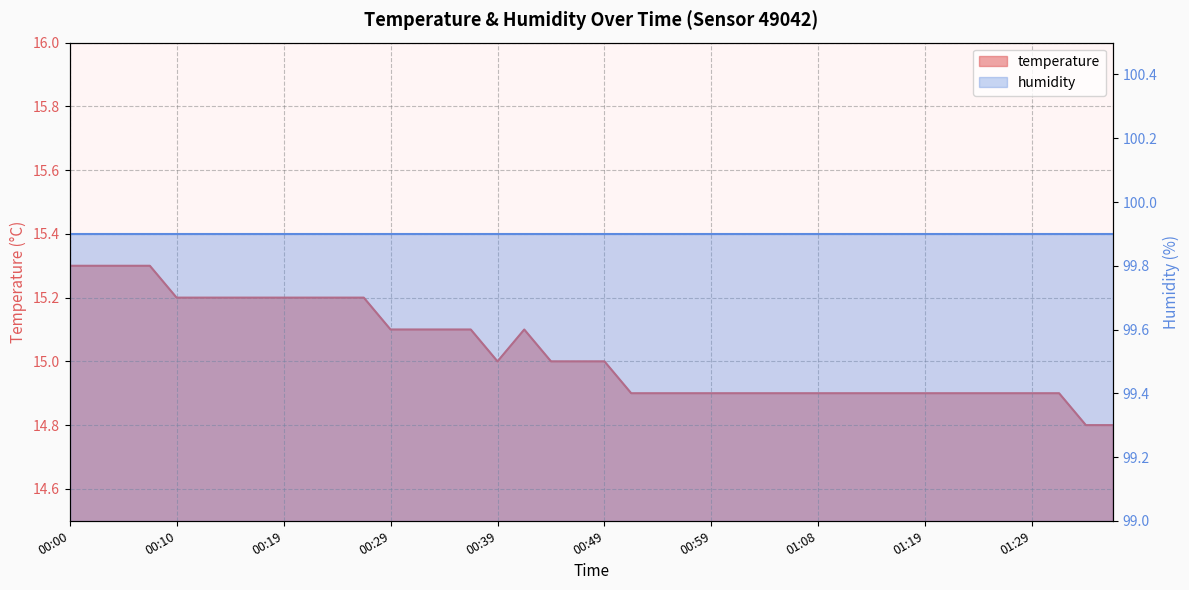

Reading left to right, transcribe all the data shown in this chart.

00:00=15.3	00:02=15.3	00:05=15.3	00:07=15.3	00:10=15.2	00:12=15.2	00:15=15.2	00:17=15.2	00:19=15.2	00:22=15.2	00:24=15.2	00:27=15.2	00:29=15.1	00:32=15.1	00:34=15.1	00:37=15.1	00:39=15.0	00:41=15.1	00:44=15.0	00:46=15.0	00:49=15.0	00:51=14.9	00:54=14.9	00:56=14.9	00:59=14.9	01:01=14.9	01:03=14.9	01:06=14.9	01:08=14.9	01:11=14.9	01:14=14.9	01:16=14.9	01:19=14.9	01:22=14.9	01:24=14.9	01:26=14.9	01:29=14.9	01:31=14.9	01:34=14.8	01:36=14.8